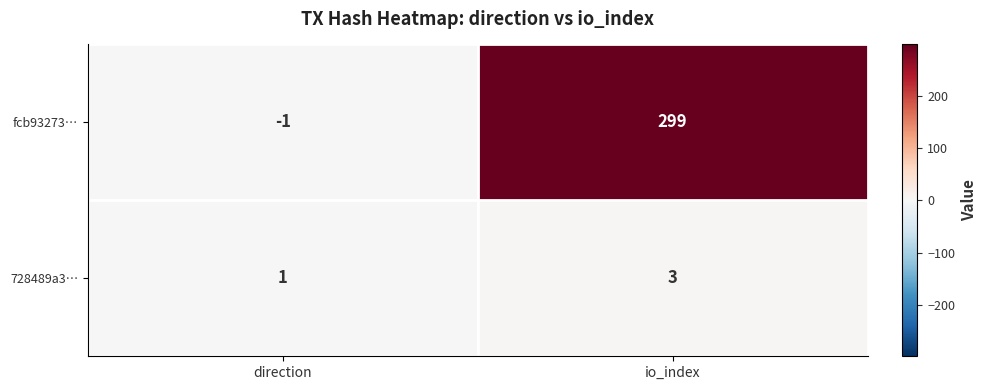

Read the fcb93273… value at io_index, to the nearest 50.

300